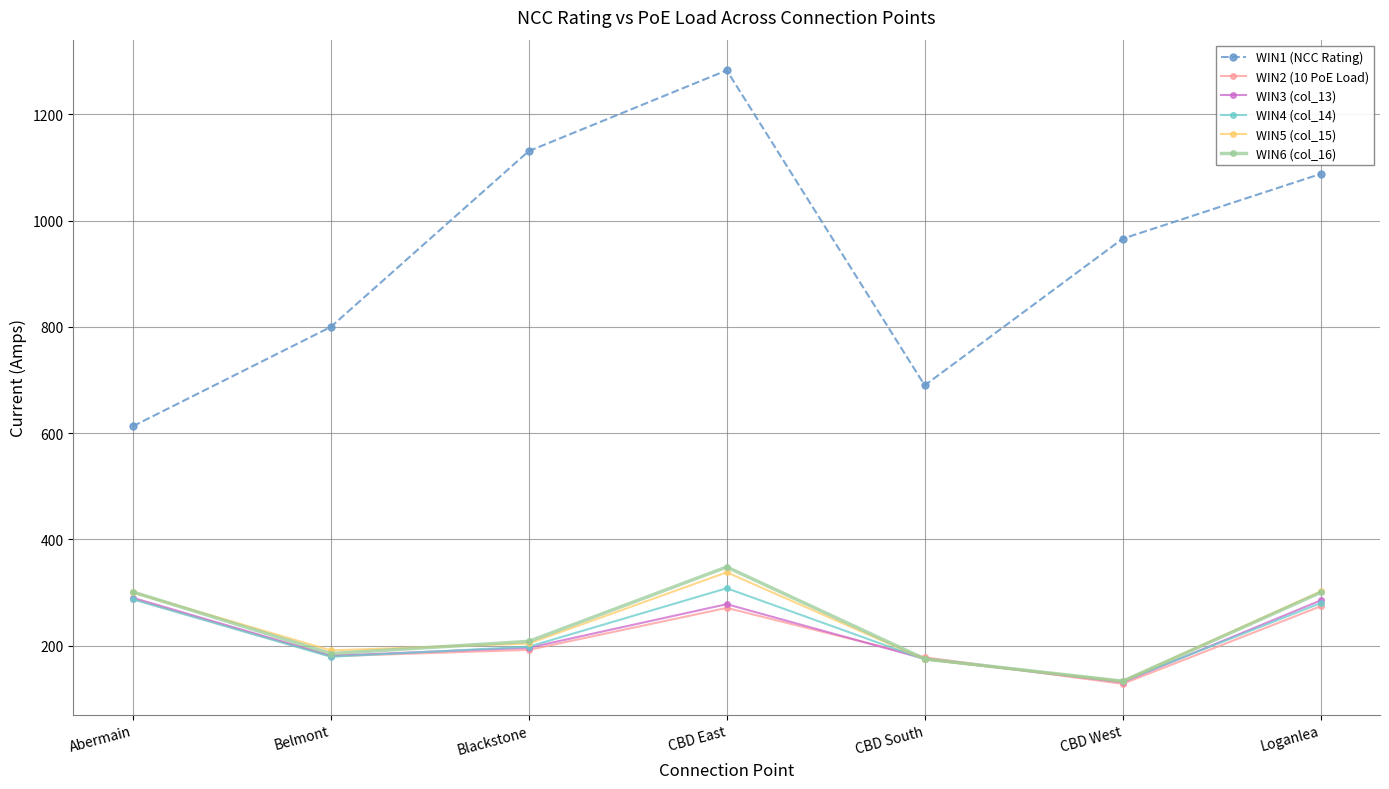

What is the value of the WIN4 (col_14) point at the 4th from the left?

308